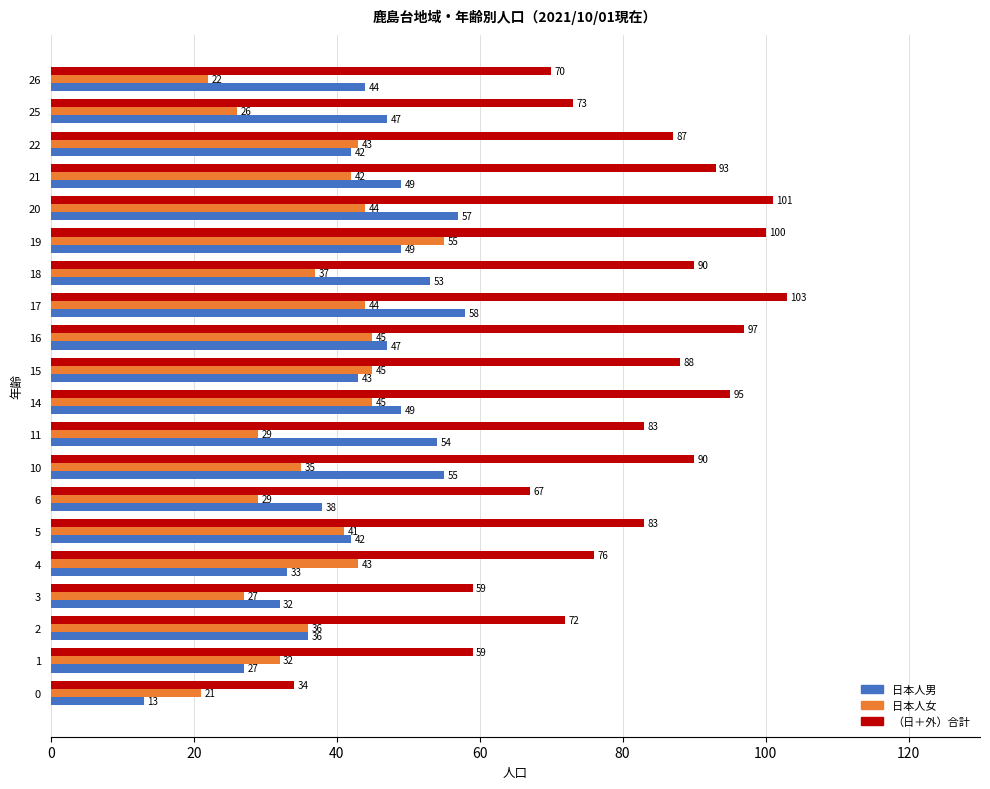

The （日＋外）合計 series shows 87 at 22. True or false?

True